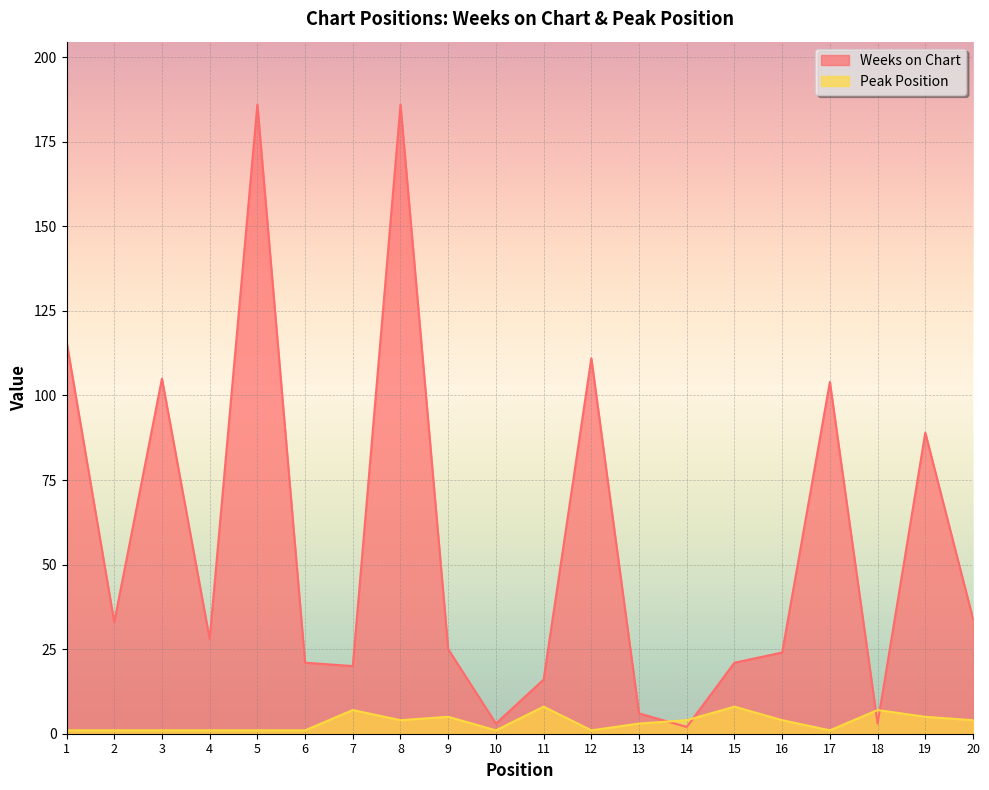

True or false: Weeks on Chart has more than 0 points higher than both neighbors.

True